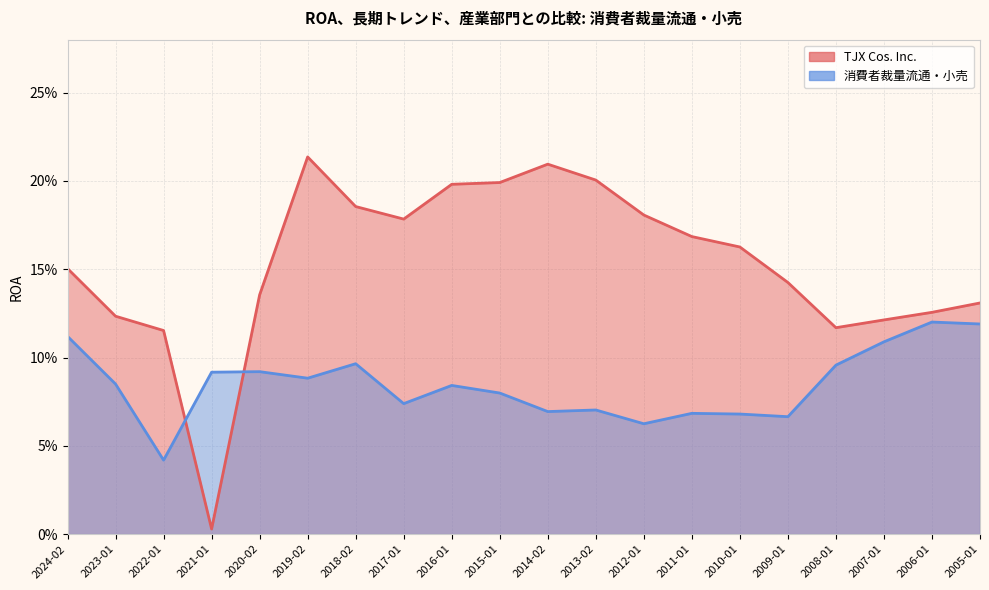

At which category does TJX Cos. Inc._line reach its first local peak?

2019-02